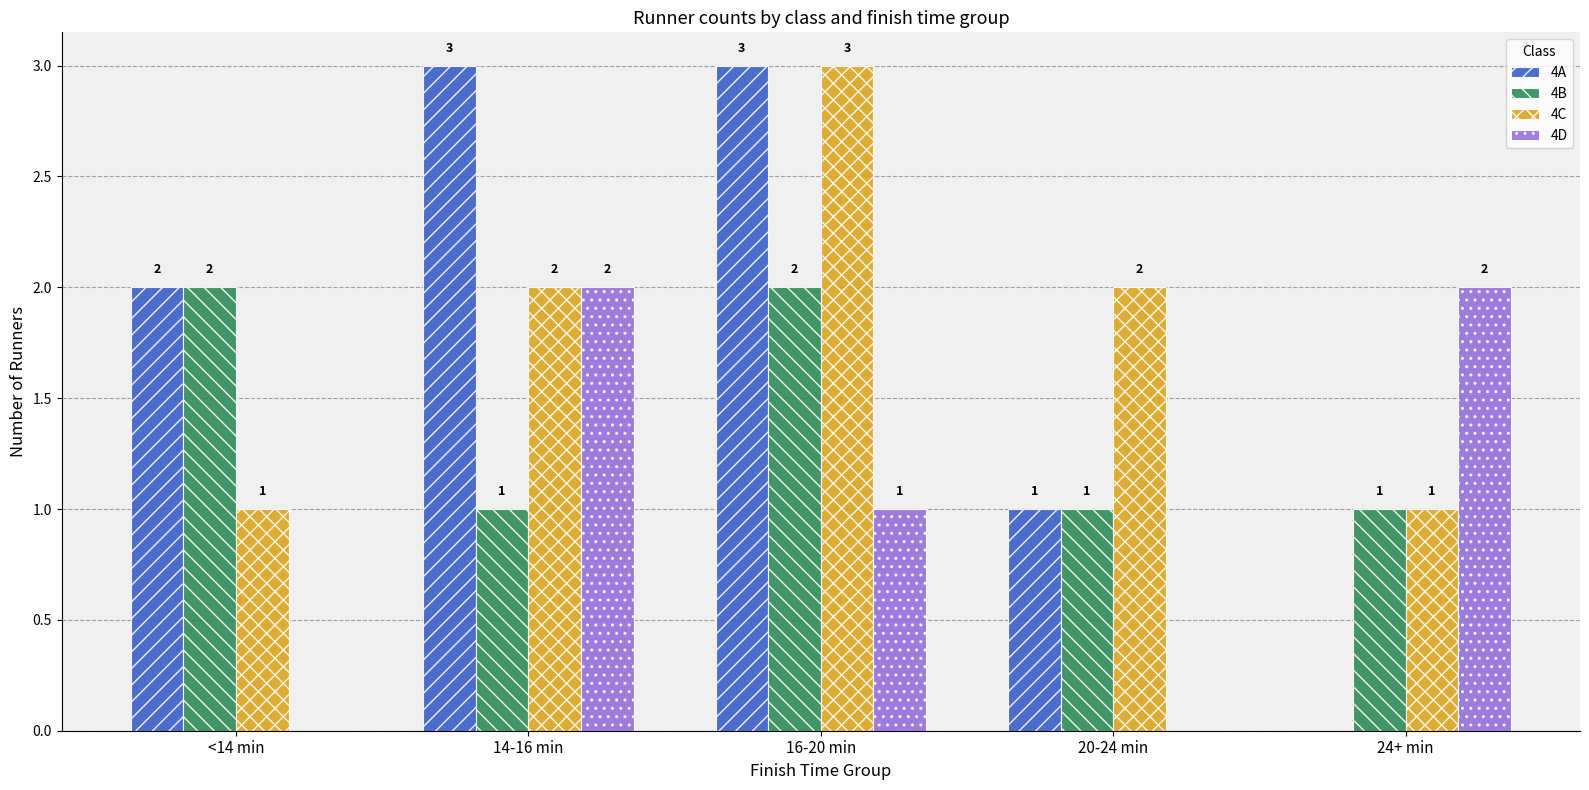

True or false: 4D has a value of 1 at 20-24 min.

False